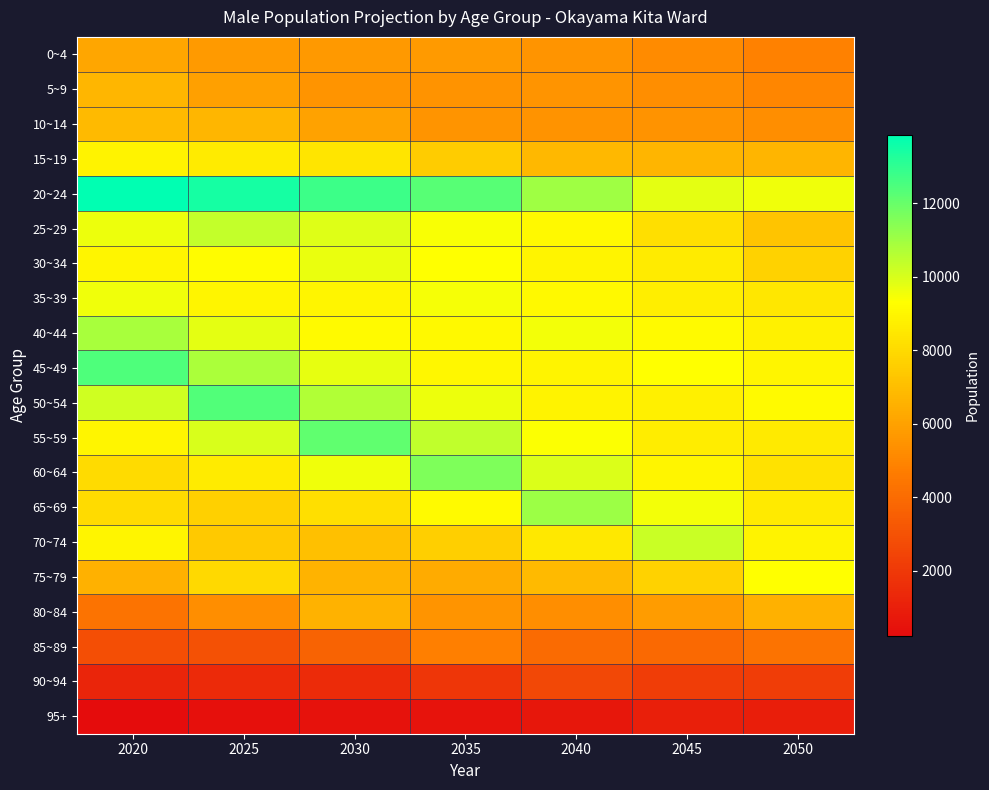

Which series has the largest range (max minus min)?

20~24